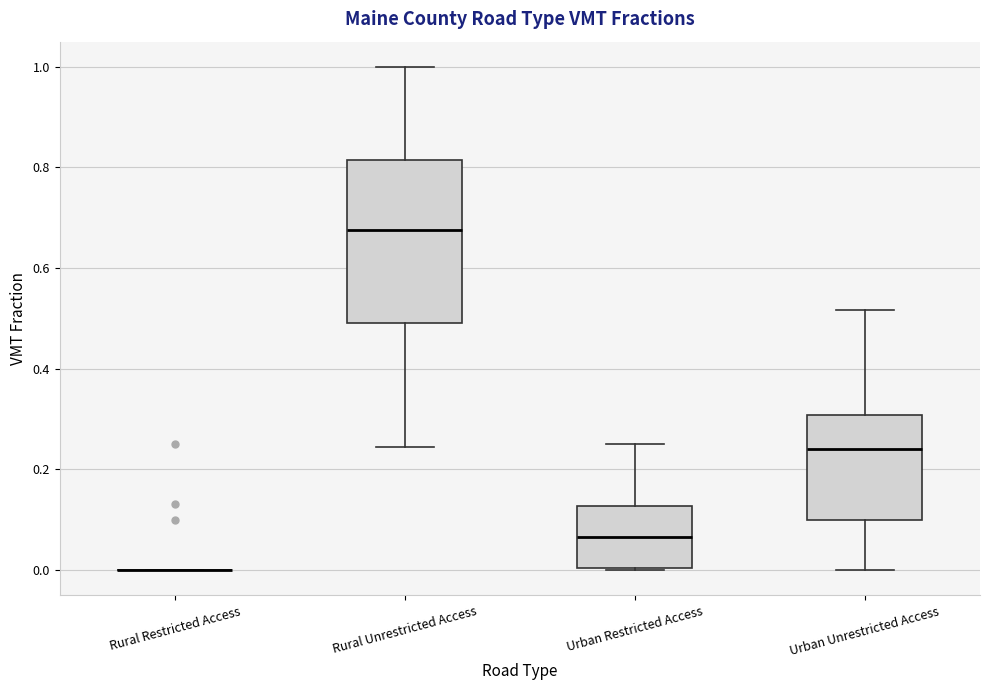

Reading left to right, read every box against the y-axis: the position of its median line, the range the box covers, and the ends of its whiskers. The values are not printed on the chart, so give them approximately, as read against the axis.

Rural Restricted Access: box collapsed to a line at 0.00, whiskers 0.00 to 0.00
Rural Unrestricted Access: median 0.68, box 0.50 to 0.82, whiskers 0.24 to 1.00
Urban Restricted Access: median 0.06, box 0.00 to 0.12, whiskers 0.00 to 0.26
Urban Unrestricted Access: median 0.24, box 0.10 to 0.30, whiskers 0.00 to 0.52